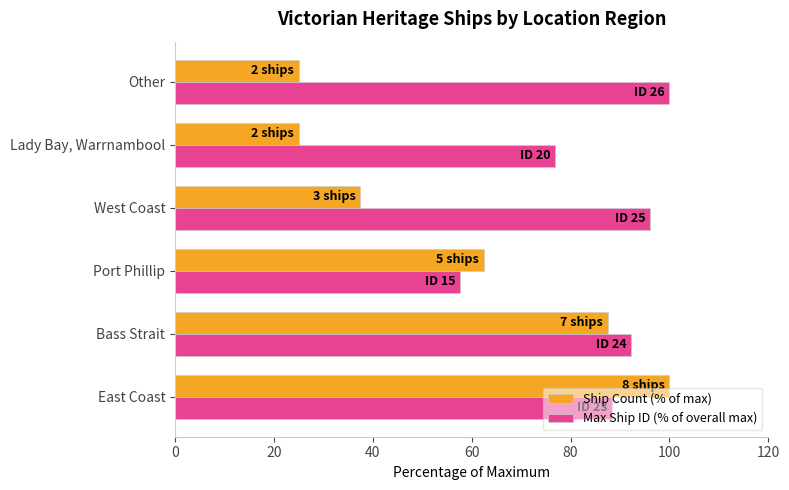

What is the difference between the Max Ship ID (% of overall max) values at Port Phillip and Other?

42.3